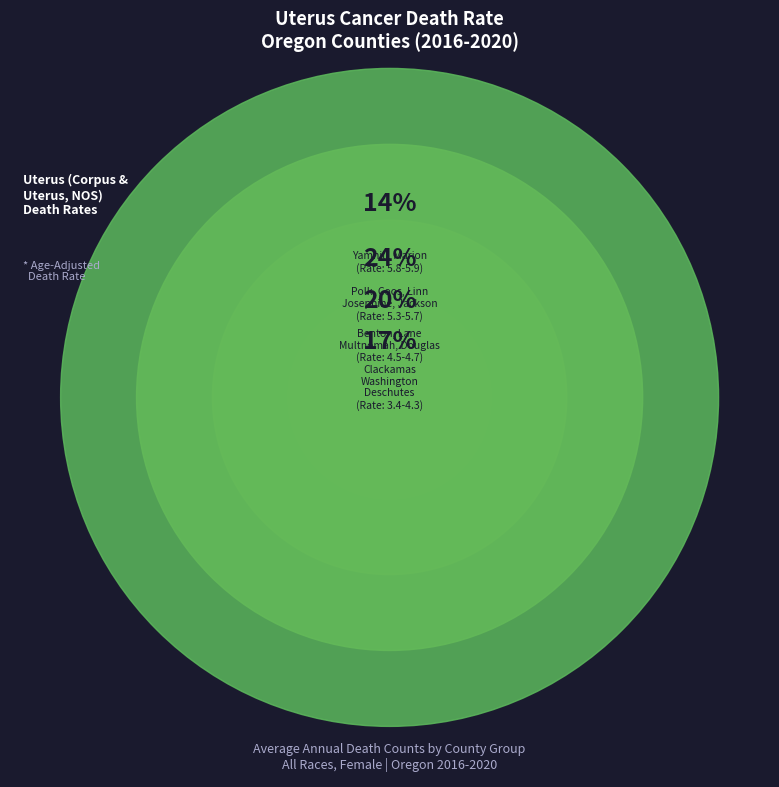

What percentage is NOT represented by Washington County?

88.2%